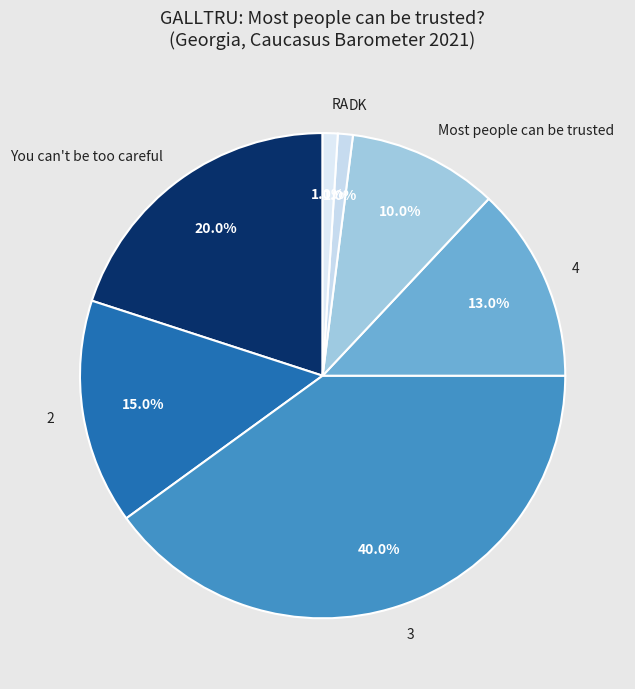

Combined, what portion of the pie is RA and 2?

16.0%